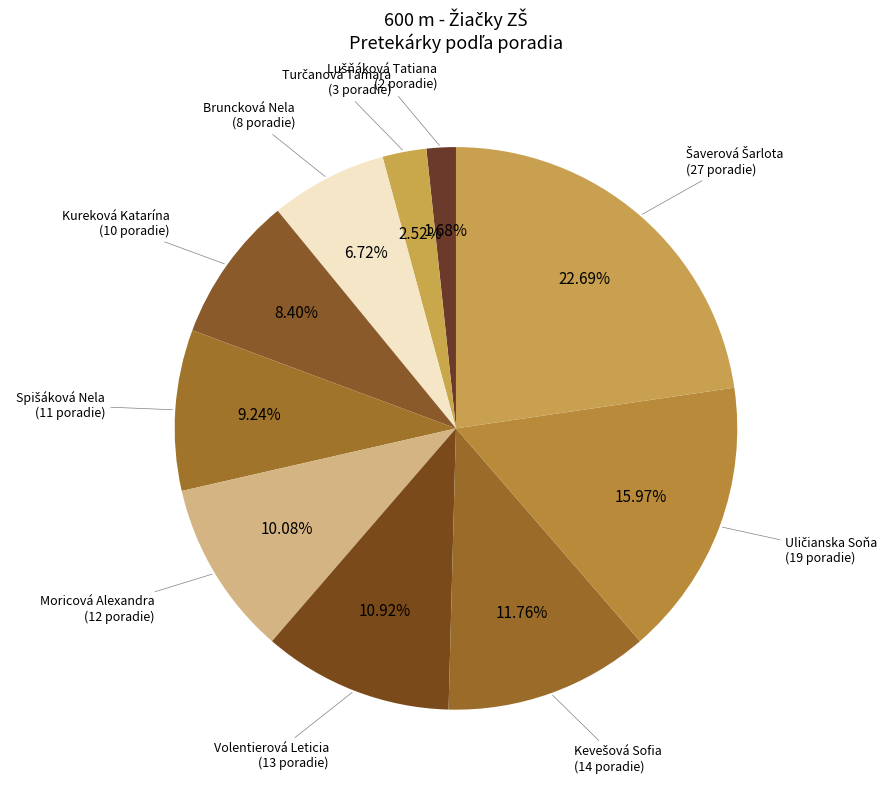

What is the ratio of the value at Bruncková Nela to the value at Moricová Alexandra?

0.7